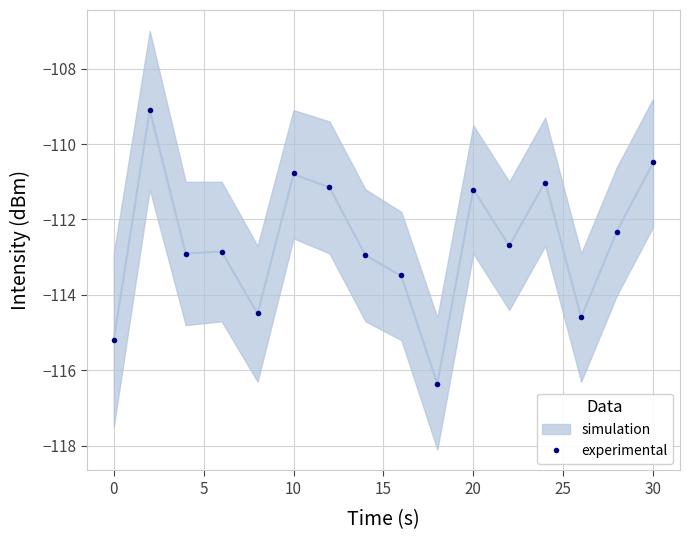

What is the sum of all values?

-1801.5